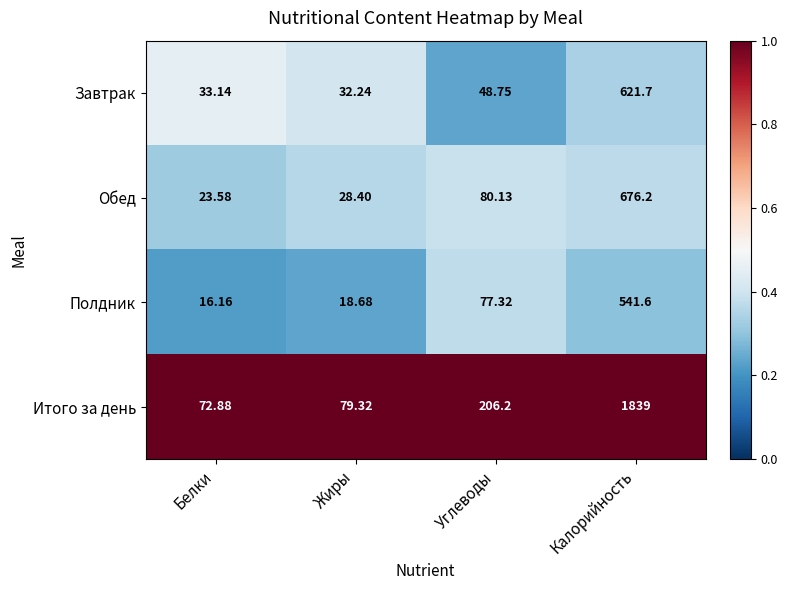

Which series has the largest total across all categories?

Итого за день